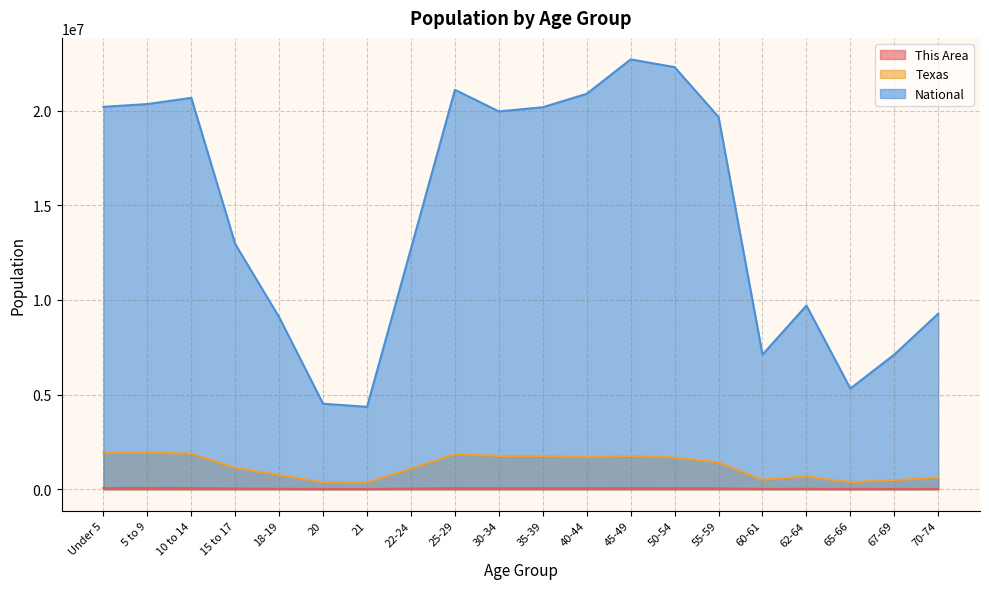

True or false: Texas and This Area intersect in this chart.

False